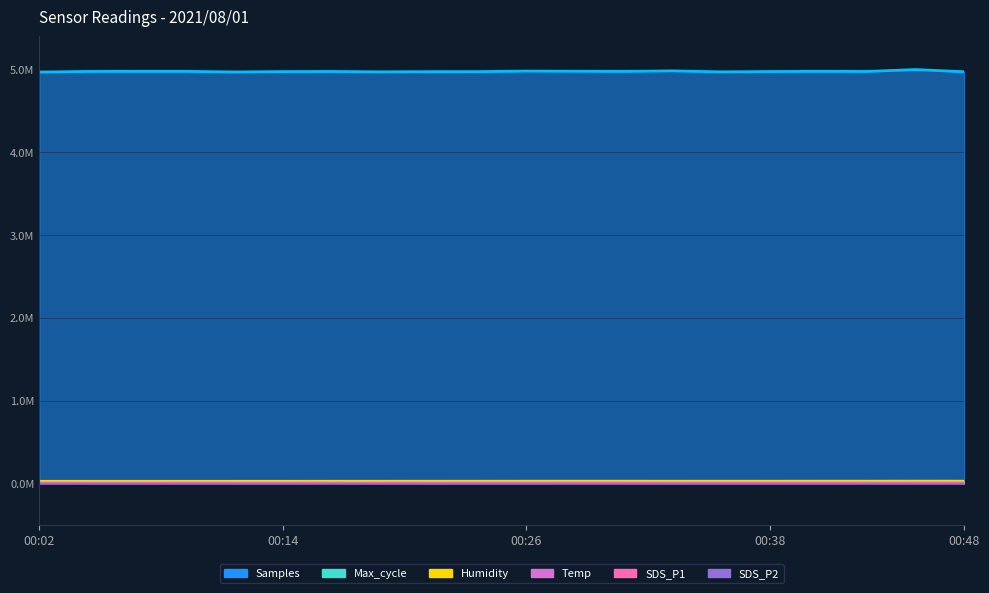

What is the value of the SDS_P2 point at the 19th from the left?

1210.0